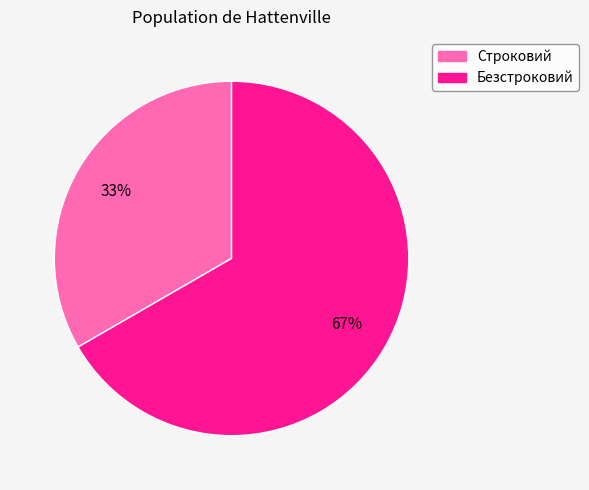

True or false: Строковий accounts for 46% of the total.

False